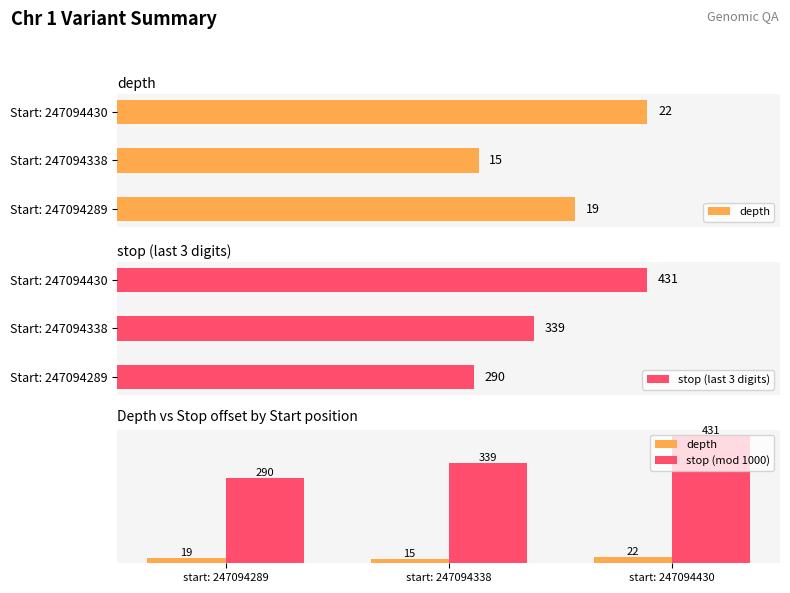

Rank the series by their maximum value, from highest to lowest.

stop (last 3 digits), stop (mod 1000), depth